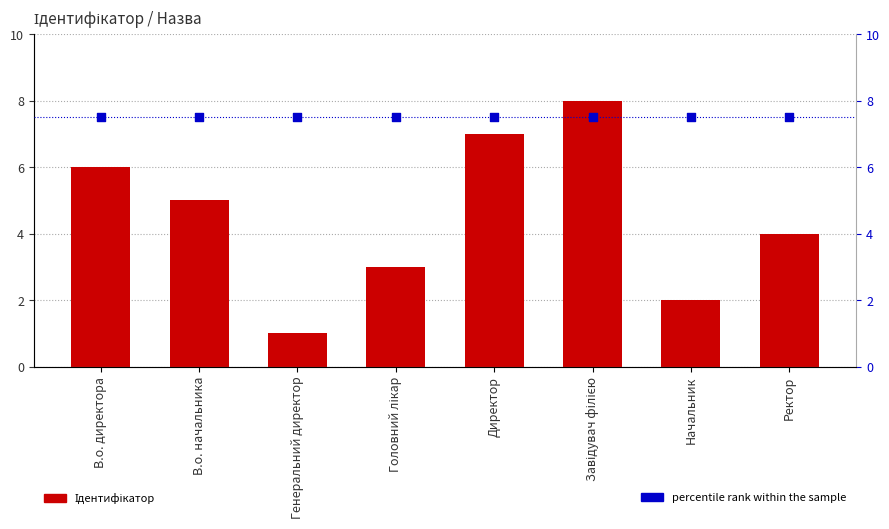

Which series reaches the minimum Y coordinate?

Ідентифікатор